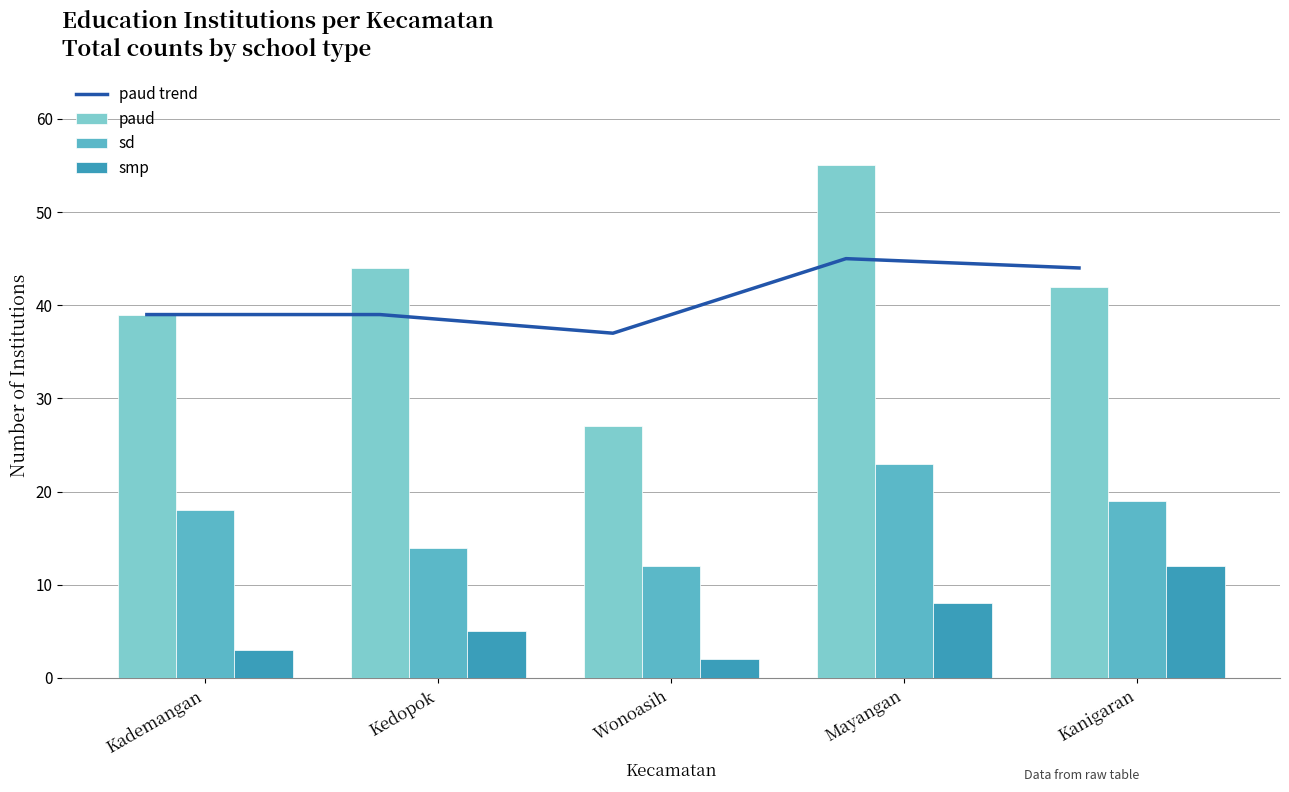

What is the difference between the paud trend values at Mayangan and Kademangan?

6